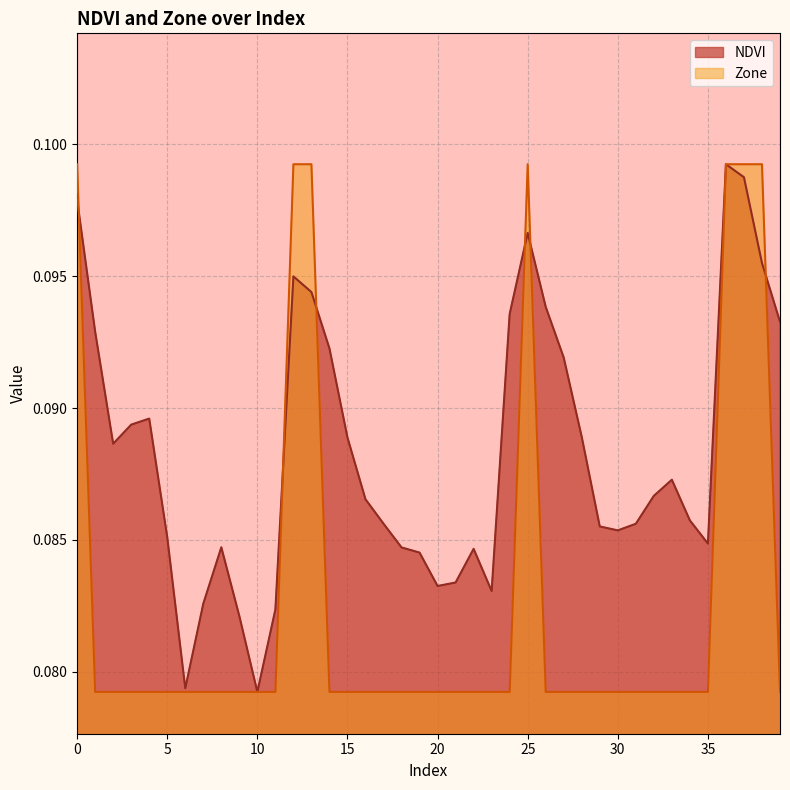

What is the sum of the Zone values at 33 and 36?

0.2